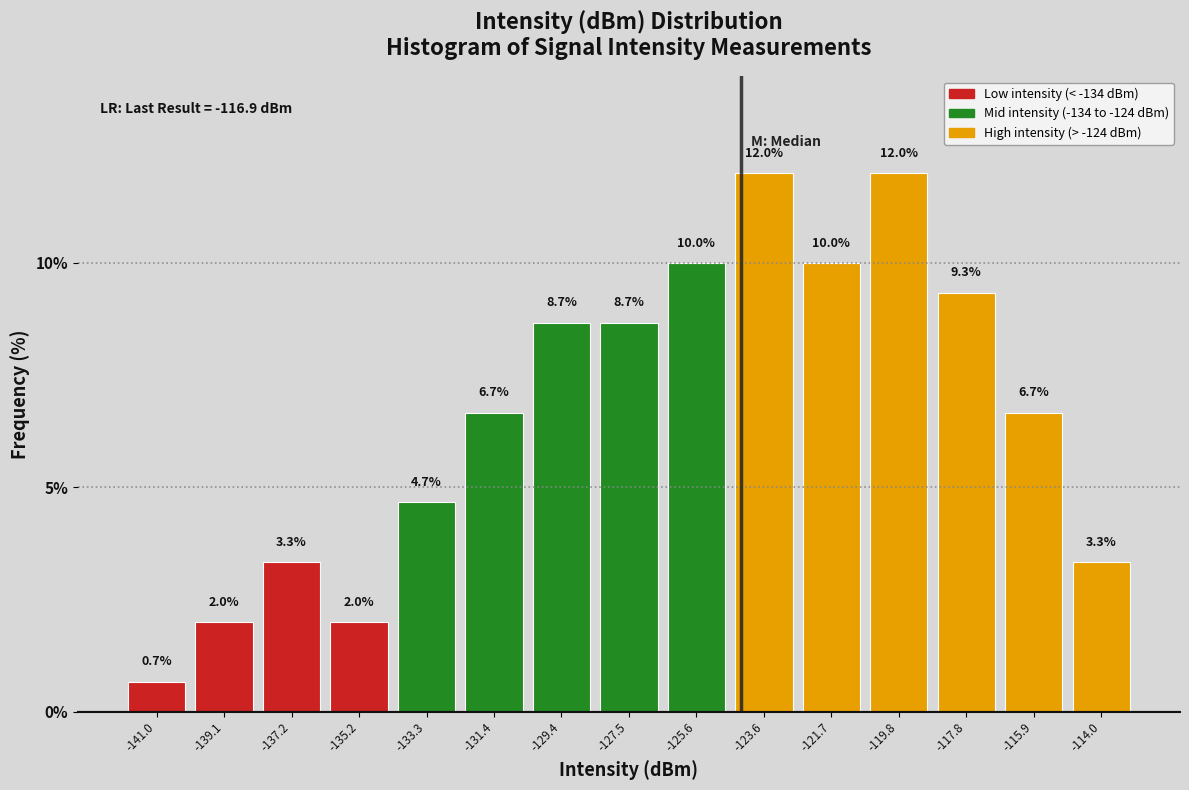

Reading left to right, transcribe this chart: for each bar, give the range it covers on the x-axis and its height. The bar edges are not printed on the chart, so give them approximately, as read against the axis.

-142.0 to -140.0: 0.7
-140.0 to -138.2: 2.0
-138.2 to -136.2: 3.3
-136.2 to -134.2: 2.0
-134.2 to -132.4: 4.7
-132.4 to -130.4: 6.7
-130.4 to -128.4: 8.7
-128.4 to -126.6: 8.7
-126.6 to -124.6: 10.0
-124.6 to -122.6: 12.0
-122.6 to -120.8: 10.0
-120.8 to -118.8: 12.0
-118.8 to -116.8: 9.3
-116.8 to -115.0: 6.7
-115.0 to -113.0: 3.3